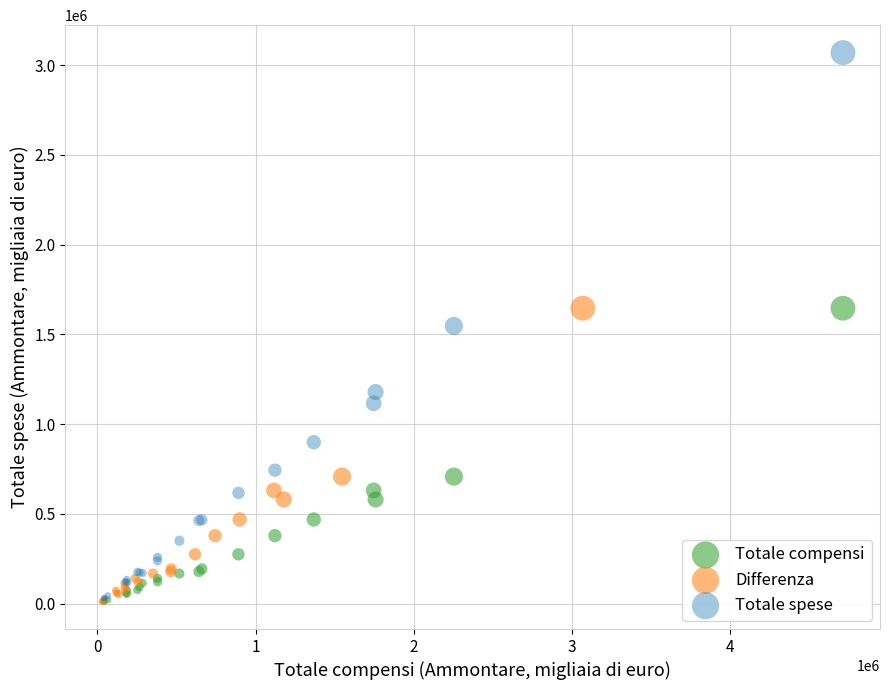

Which series has the widest spread of Y values?

Totale spese